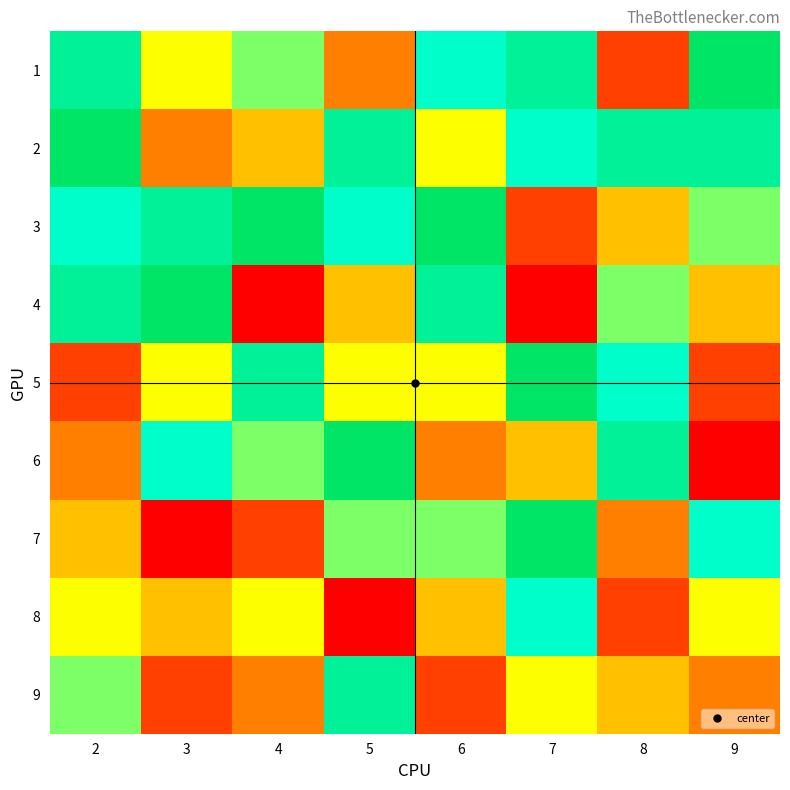

Which label corresponds to the largest value in the chart?

9